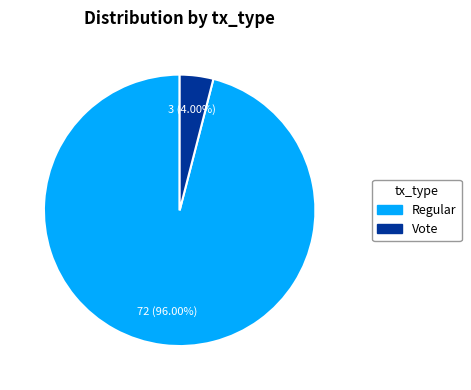

What percentage do Regular and Vote together represent?

100.0%